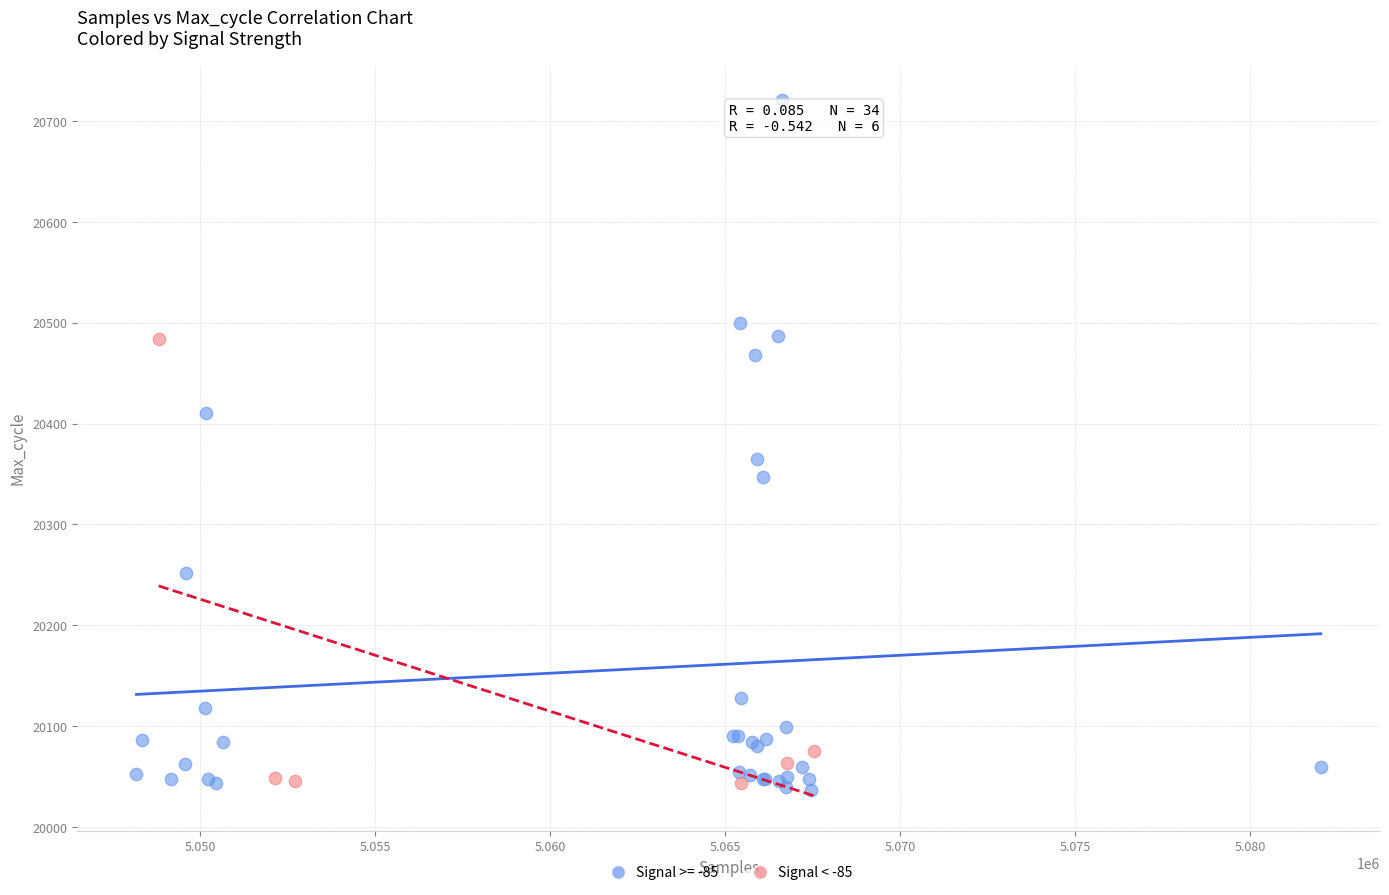

Which series contains the highest Y value?

Signal >= -85